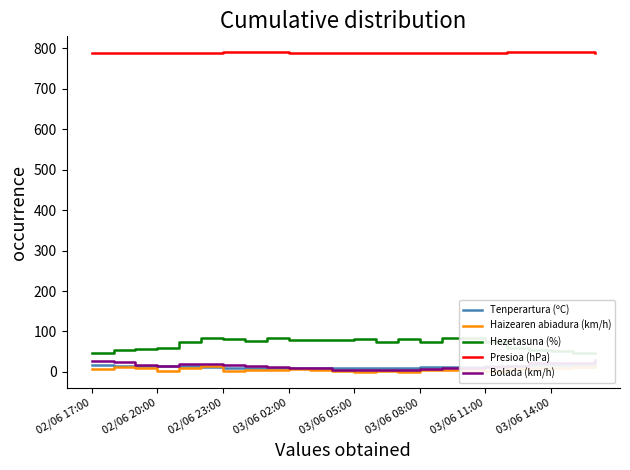

True or false: Bolada (km/h) and Haizearen abiadura (km/h) cross at least once.

False